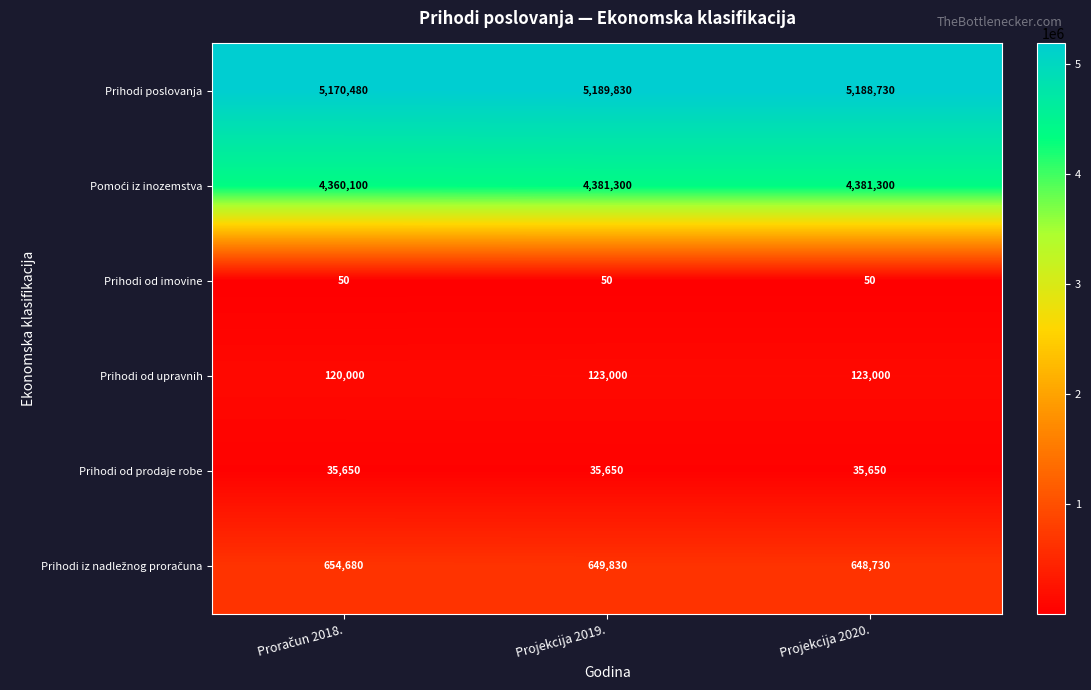

At how many categories does at least one series exceed 139564?

3